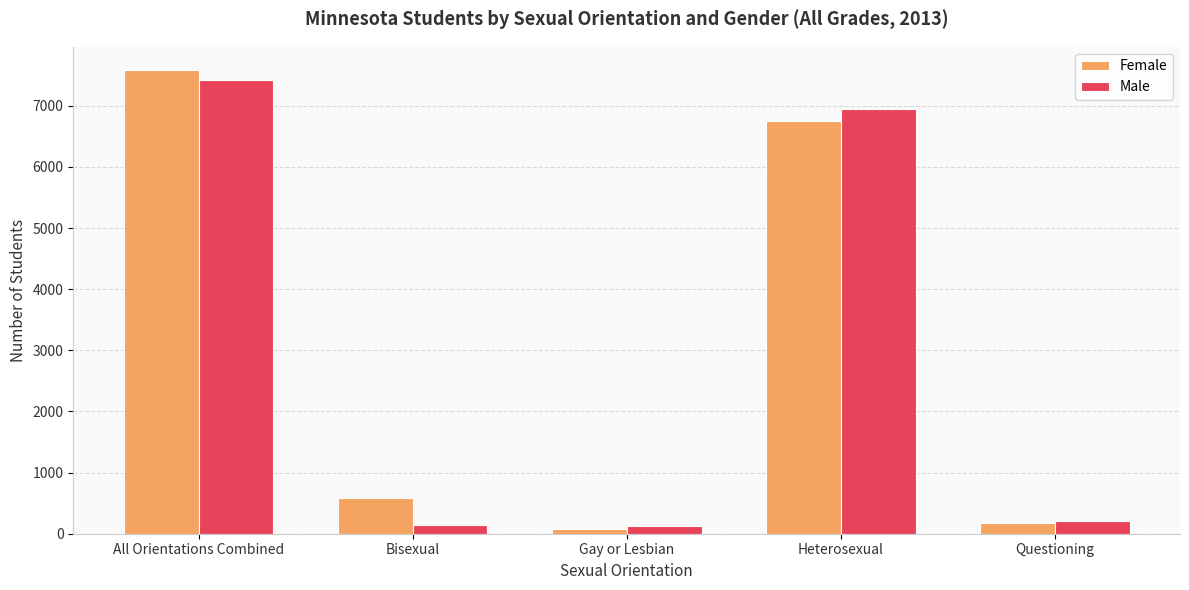

Is the value of Male at Heterosexual greater than the value of Female at Questioning?

Yes